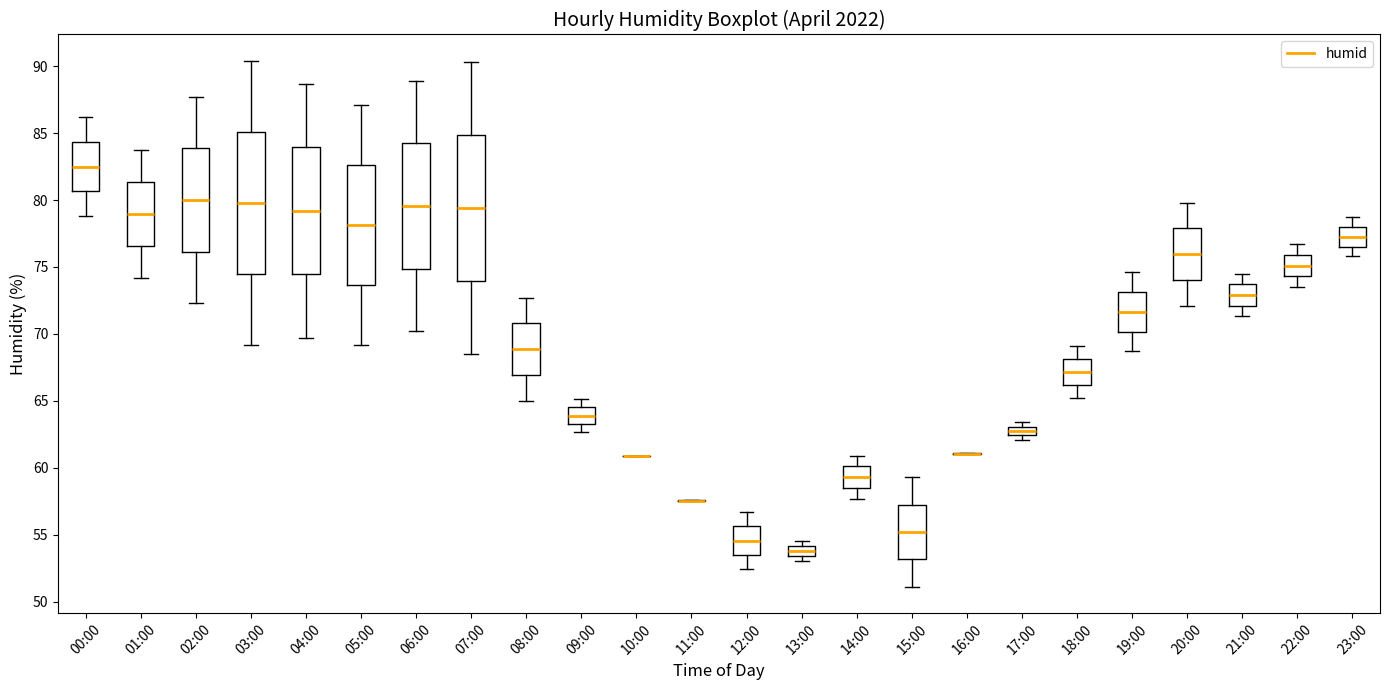

Where does the upper whisker of the box for 14:00 end on the y-axis? The values are not printed on the chart, so give them approximately, as read against the axis.

61.0